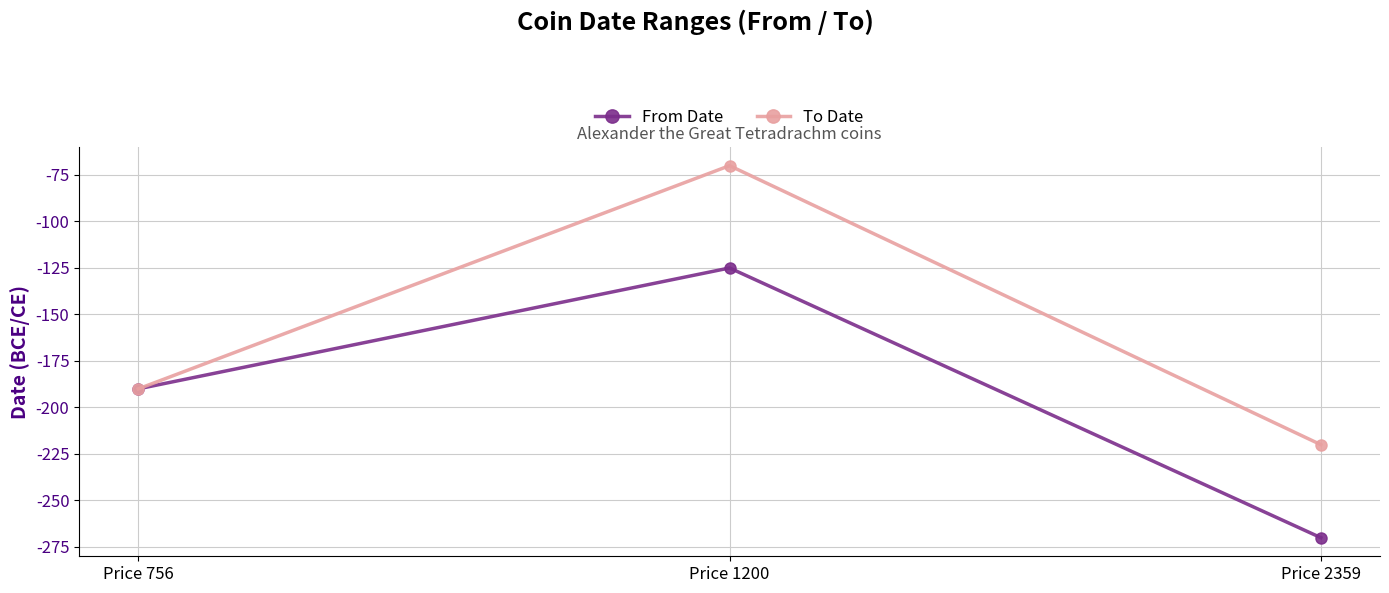

Does the chart have visible grid lines?

Yes